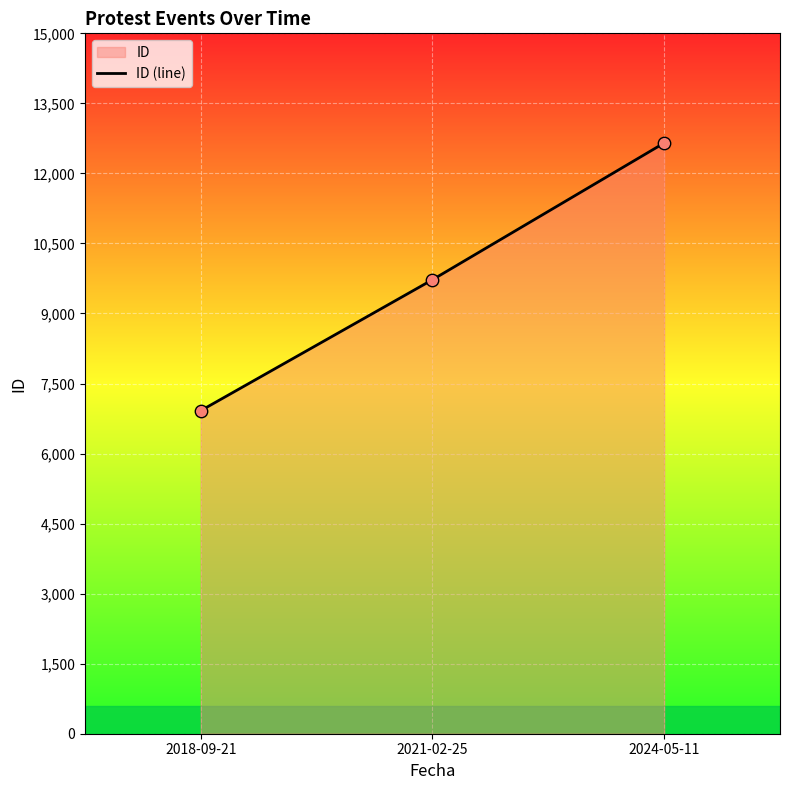

Between 2024-05-11 and 2018-09-21, which is larger?

2024-05-11